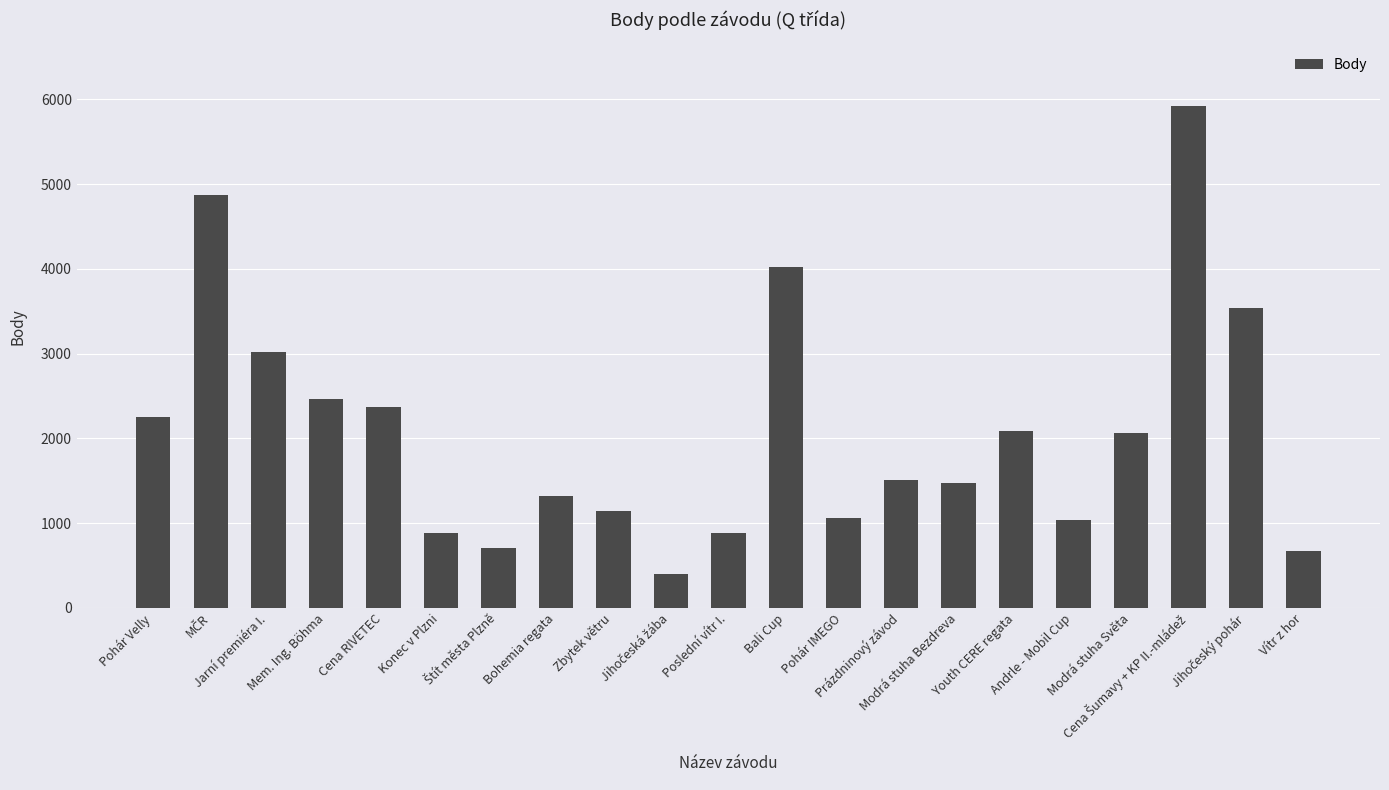

How many data points are less than 1508?

10